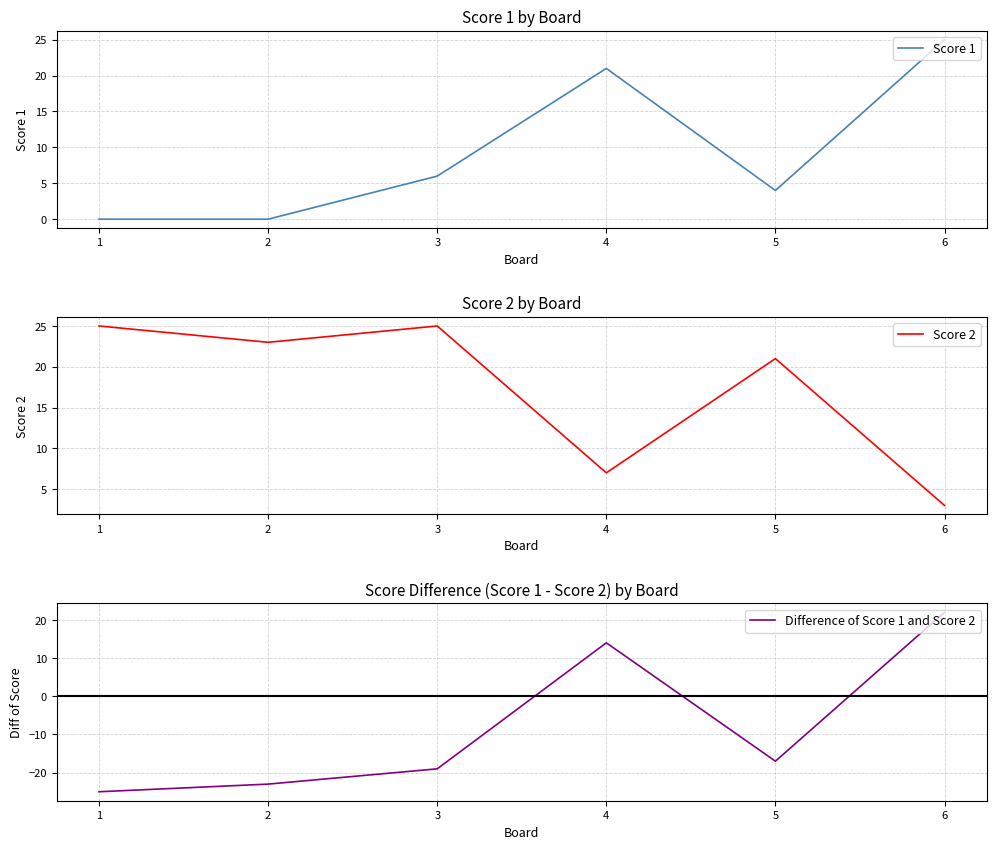

Reading left to right, transcribe all the data shown in this chart.

Score 1: 1=0	2=0	3=6	4=21	5=4	6=25
Score 2: 1=25	2=23	3=25	4=7	5=21	6=3
Difference of Score 1 and Score 2: 1=-25	2=-23	3=-19	4=14	5=-17	6=22